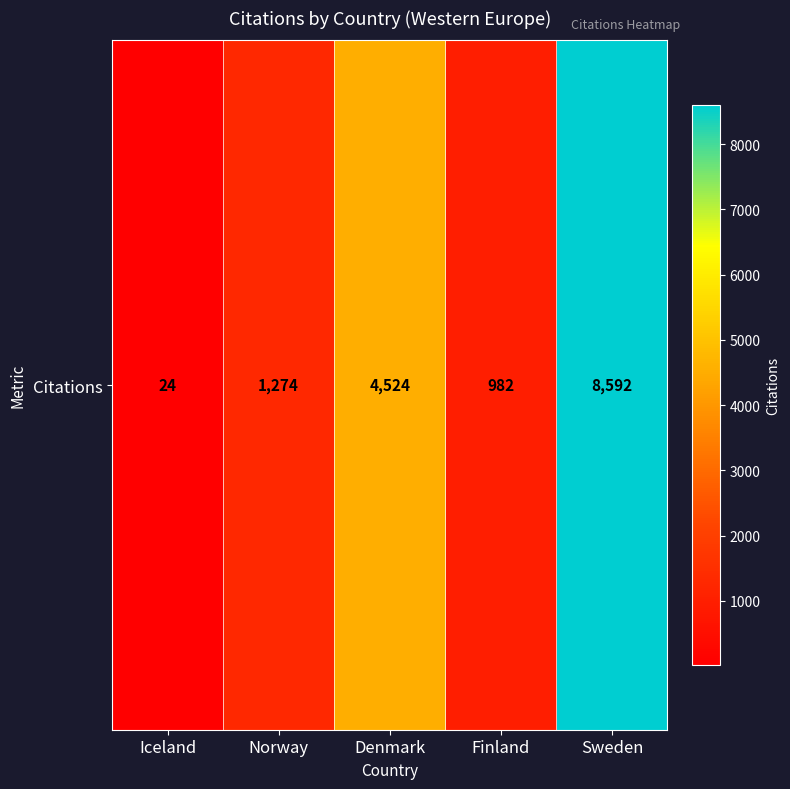

What is the difference between the values at Finland and Iceland?

958